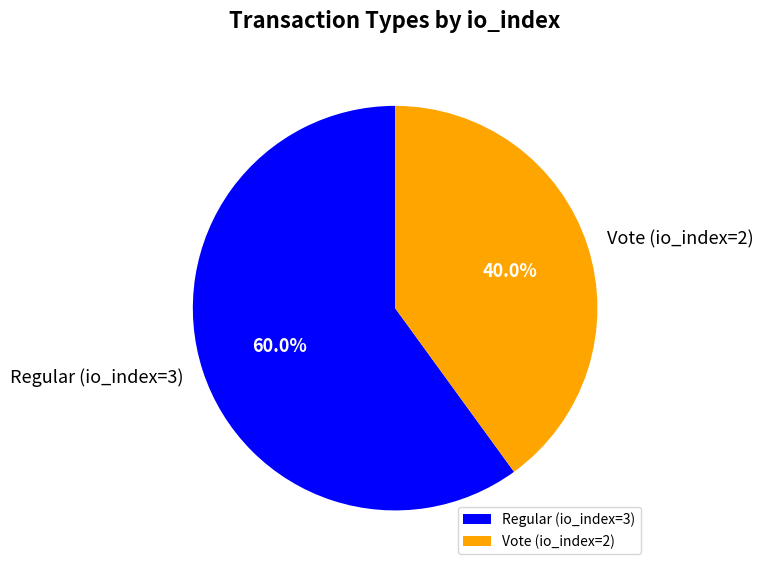

What is the ratio of the value at Regular (io_index=3) to the value at Vote (io_index=2)?

1.5